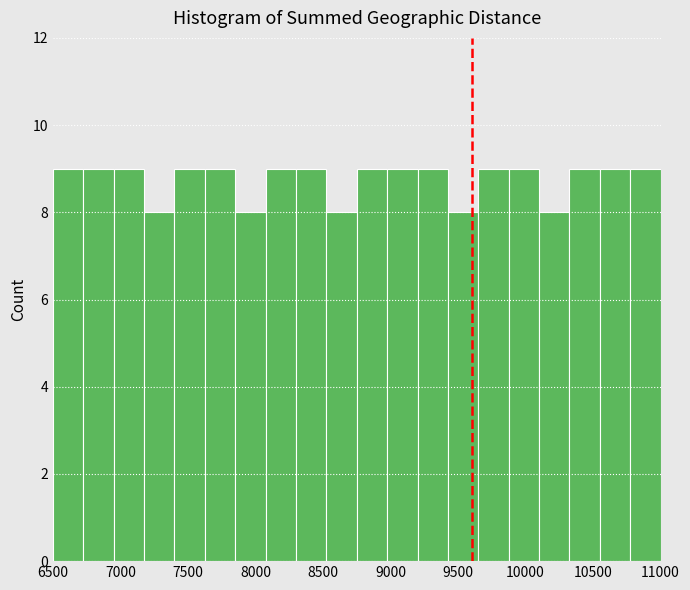

Reading left to right, transcribe this chart: for each bar, give the range it covers on the x-axis and its height. Neither the bar edges nor the heights are printed on the chart, so give them approximately, as read against the axes.

6500 to 6725: 9
6725 to 6950: 9
6950 to 7175: 9
7175 to 7400: 8
7400 to 7625: 9
7625 to 7850: 9
7850 to 8075: 8
8075 to 8300: 9
8300 to 8525: 9
8525 to 8750: 8
8750 to 8975: 9
8975 to 9200: 9
9200 to 9425: 9
9425 to 9650: 8
9650 to 9875: 9
9875 to 10100: 9
10100 to 10325: 8
10325 to 10550: 9
10550 to 10775: 9
10775 to 11000: 9